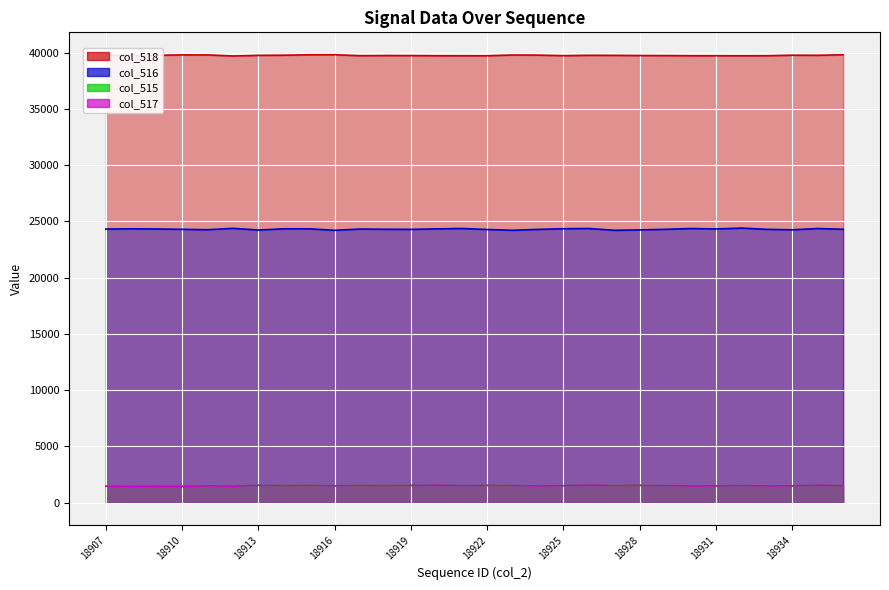

At which category is the sum across all series the highest?

18926